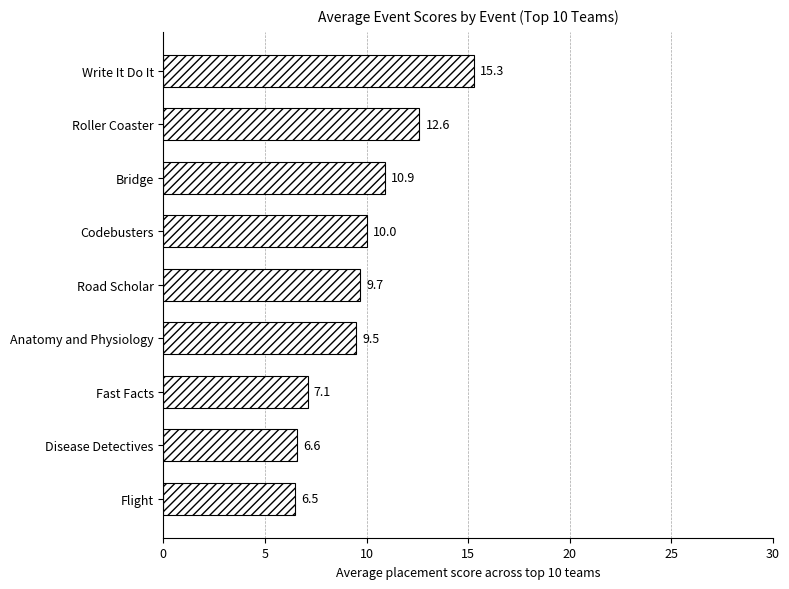

How many data points are less than 9?

3